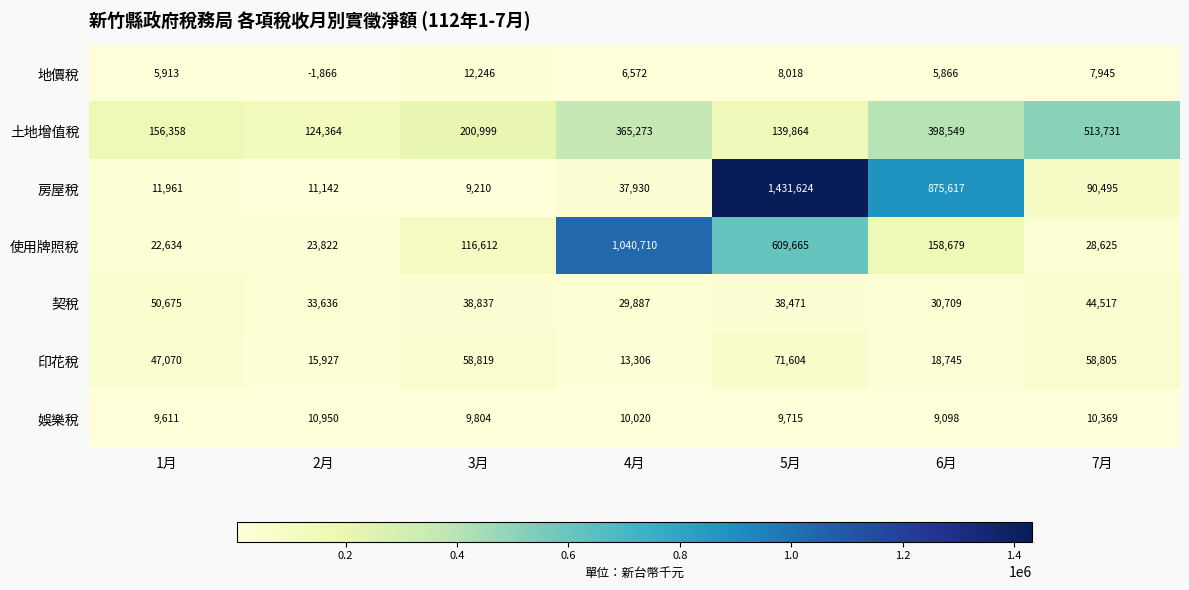

Rank the series by their maximum value, from lowest to highest.

娛樂稅, 地價稅, 契稅, 印花稅, 土地增值稅, 使用牌照稅, 房屋稅